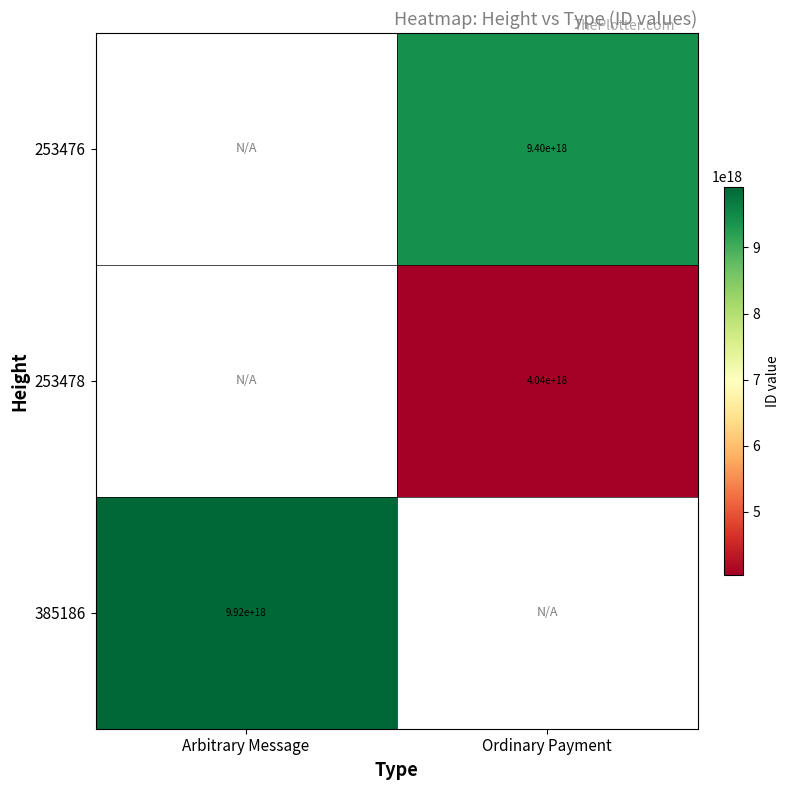

The value of 253476 at Ordinary Payment is 9400000000000000000. True or false?

True